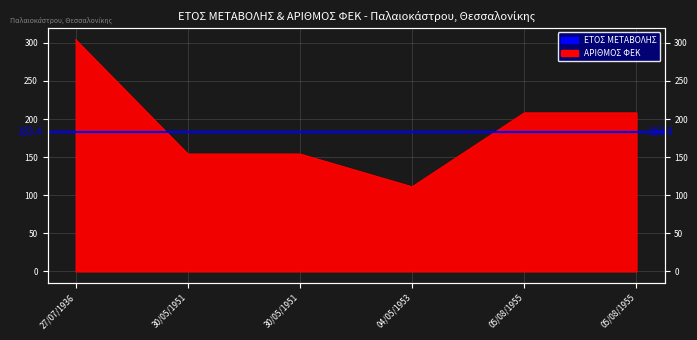

What is the difference between the second highest and second lowest values?

54